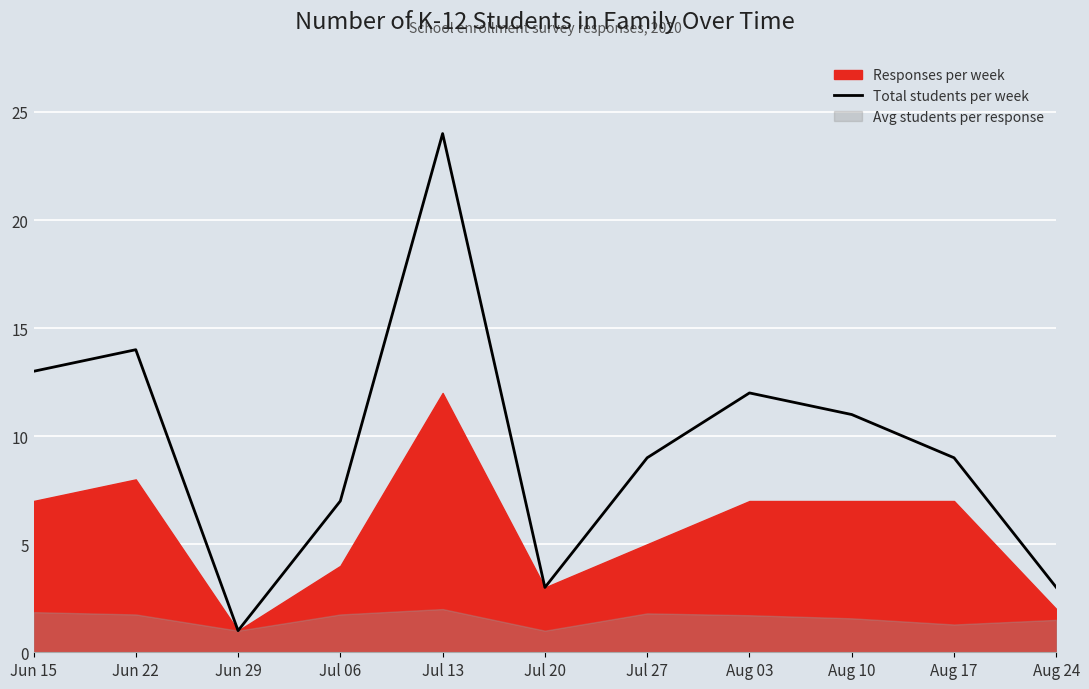

True or false: Total students per week has a value of 9 at Aug 17.

True